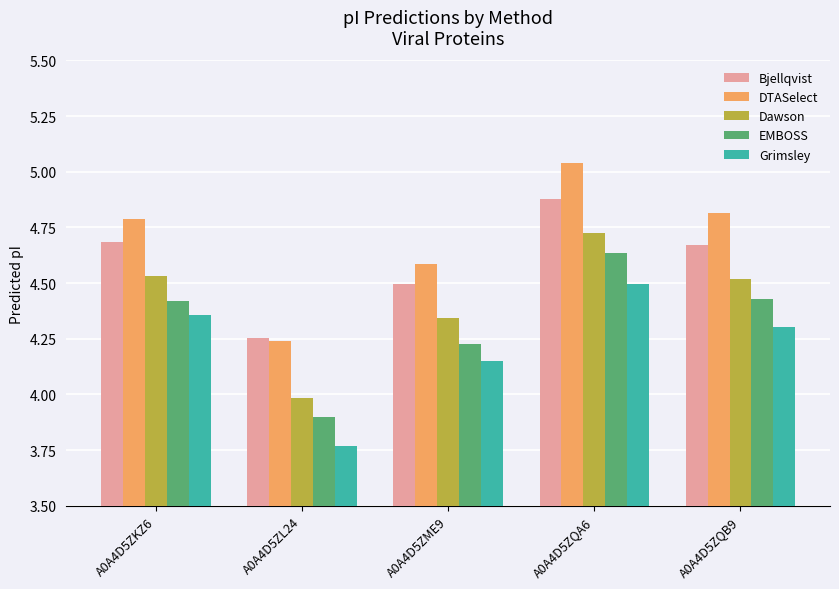

Which series has the largest total across all categories?

DTASelect